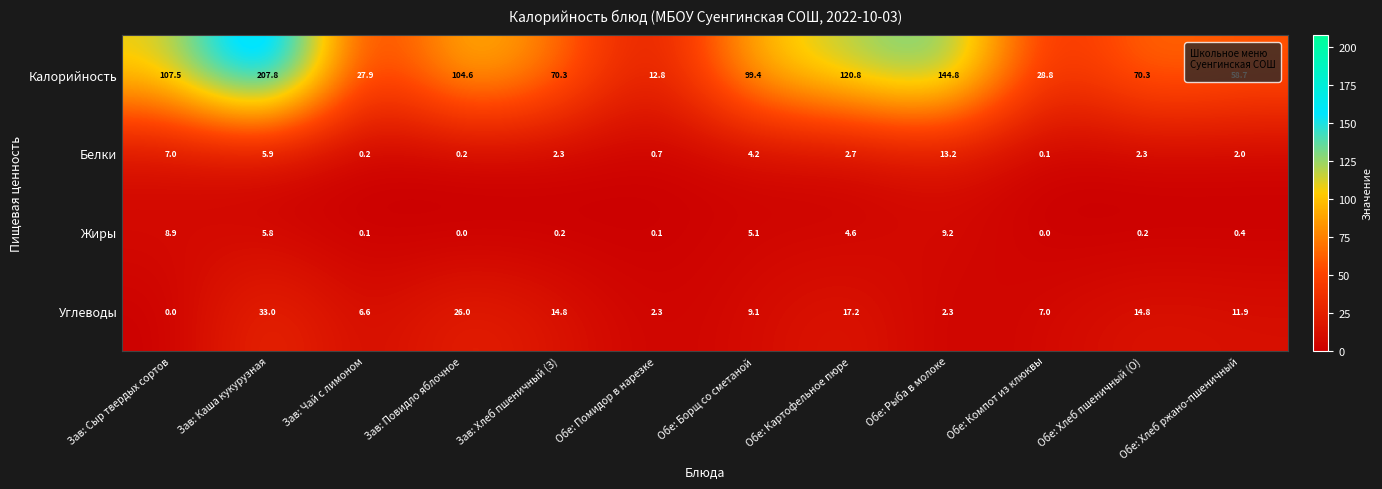

Which series has the largest total across all categories?

Калорийность